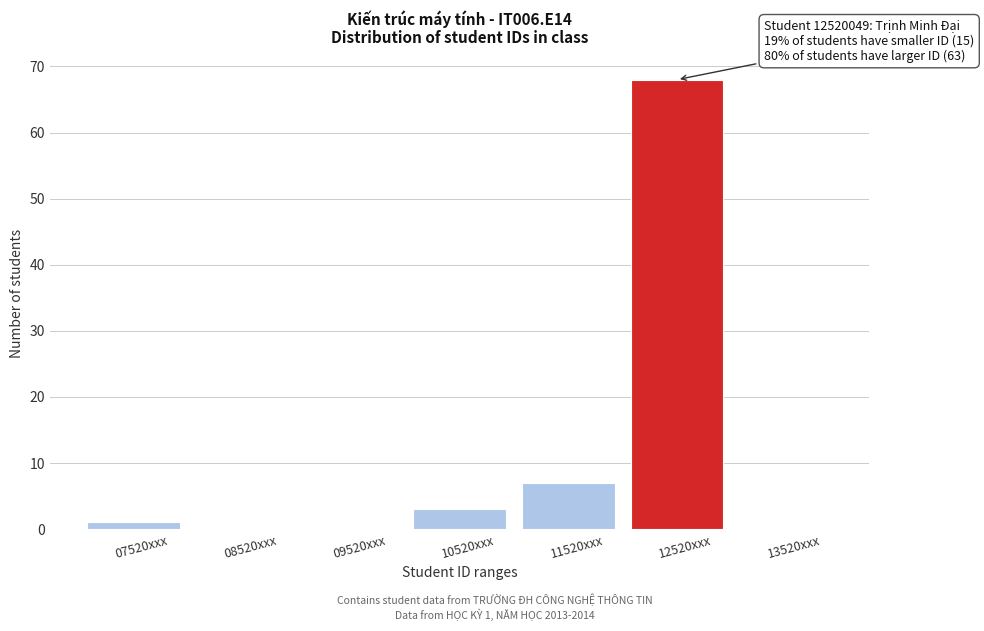

Reading left to right, transcribe all the data shown in this chart.

07520xxx=1	08520xxx=0	09520xxx=0	10520xxx=3	11520xxx=7	12520xxx=68	13520xxx=0